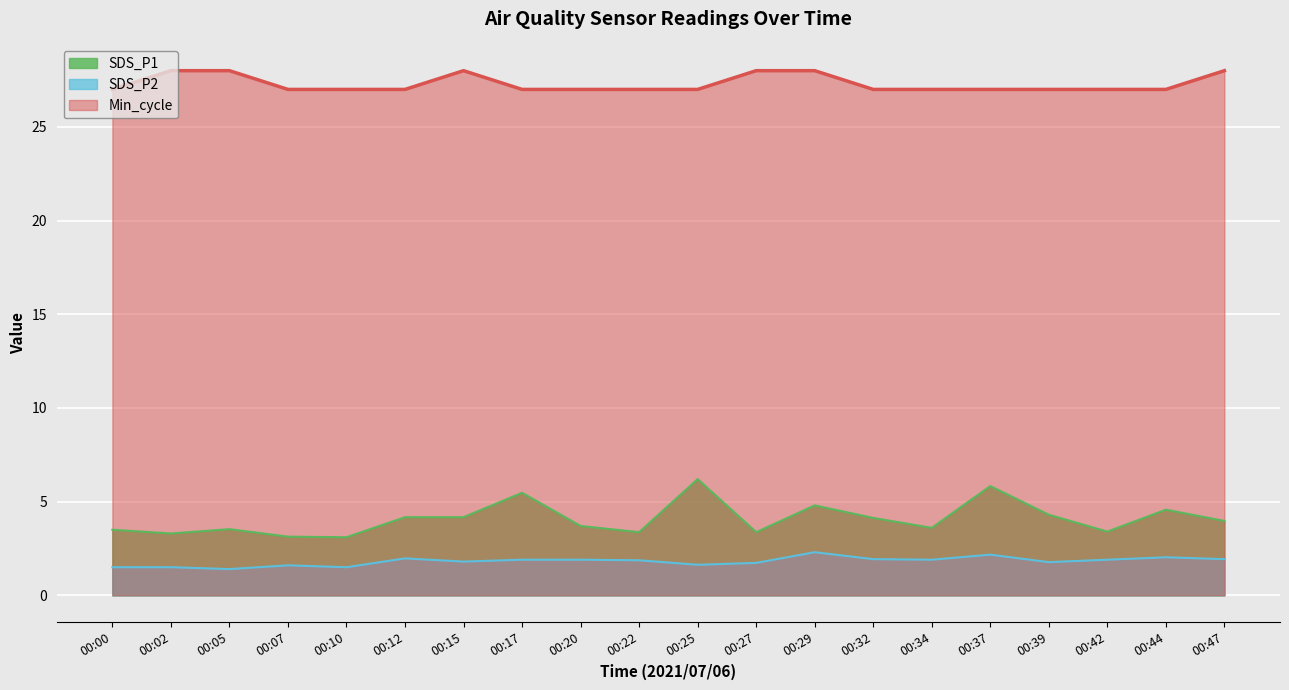

What is the difference between the SDS_P1 values at 00:29 and 00:17?

0.7